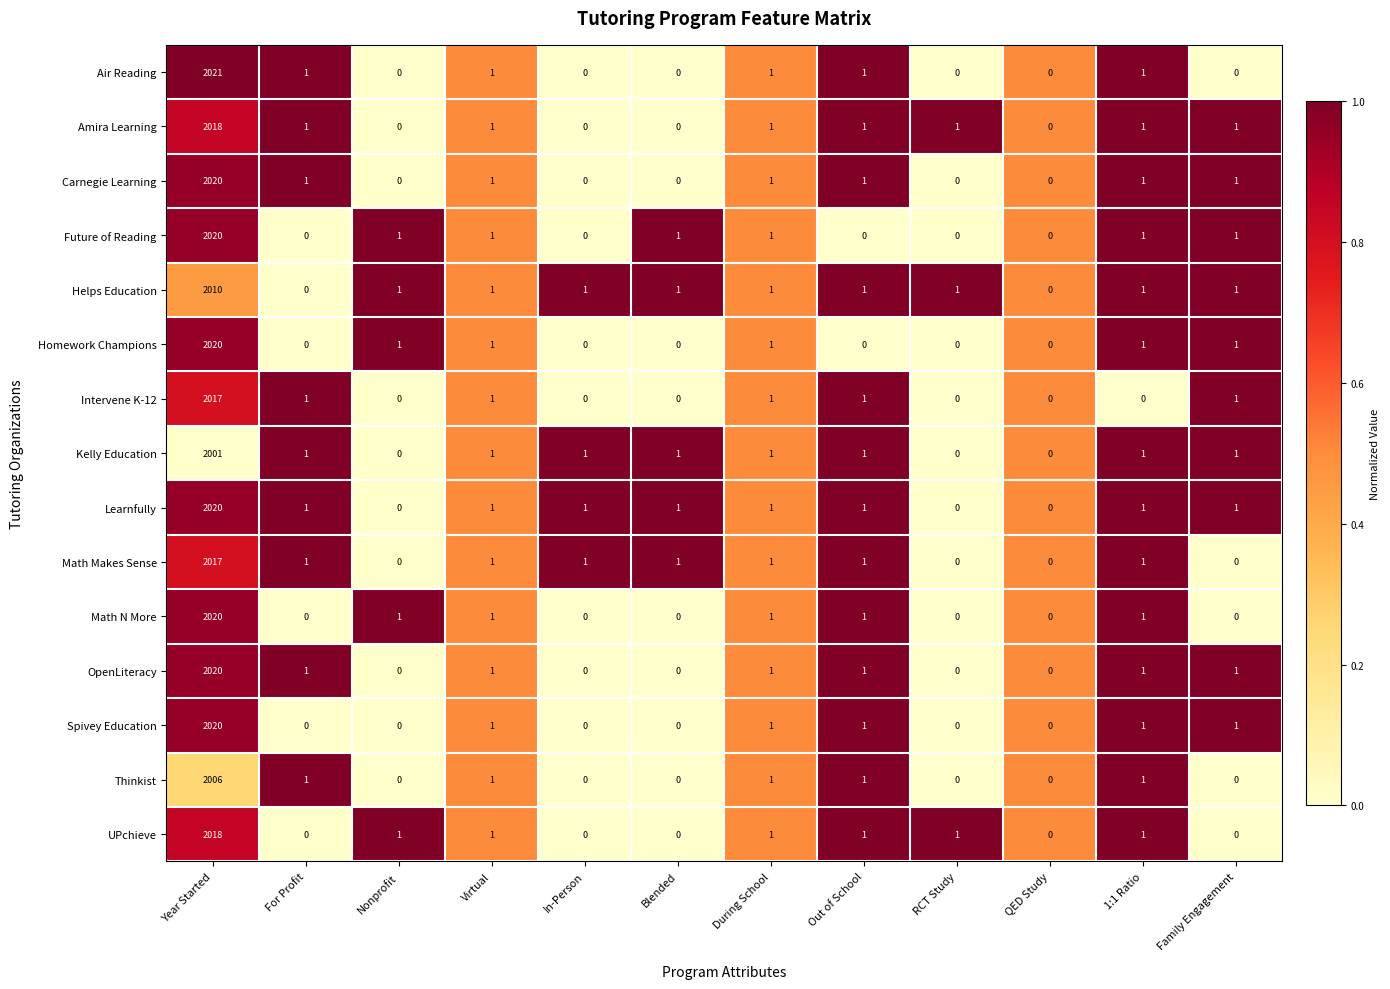

Which series has the widest spread of values?

Air Reading